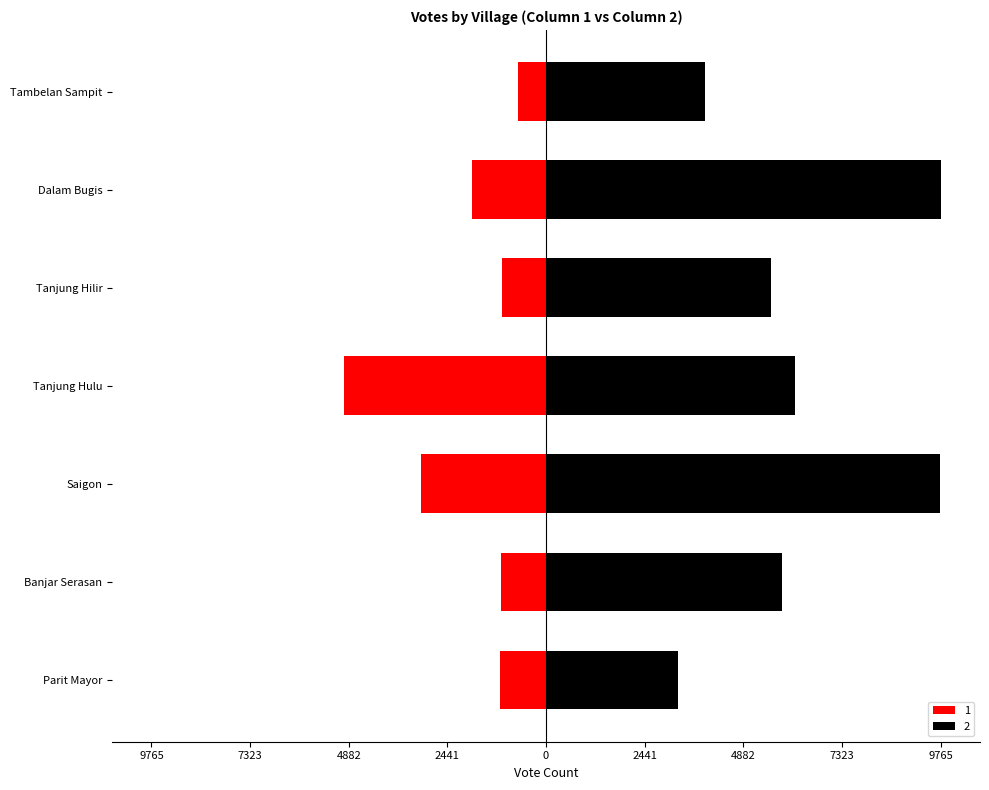

What position from the right is Tanjung Hilir?

3